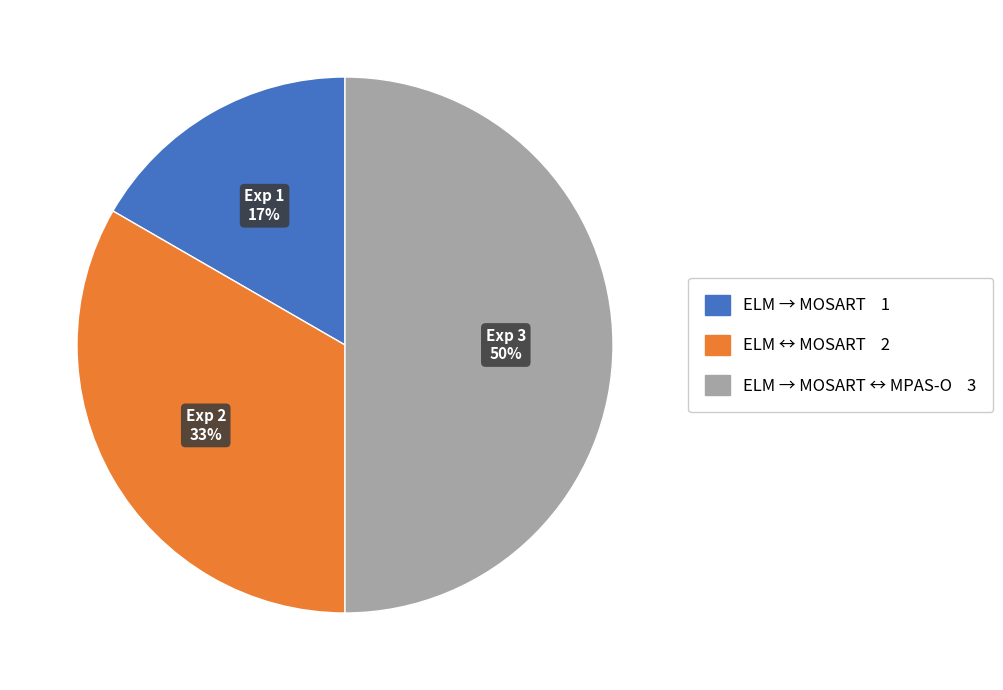

To the nearest percent, what is the difference between the largest and smallest slice percentages?

33%